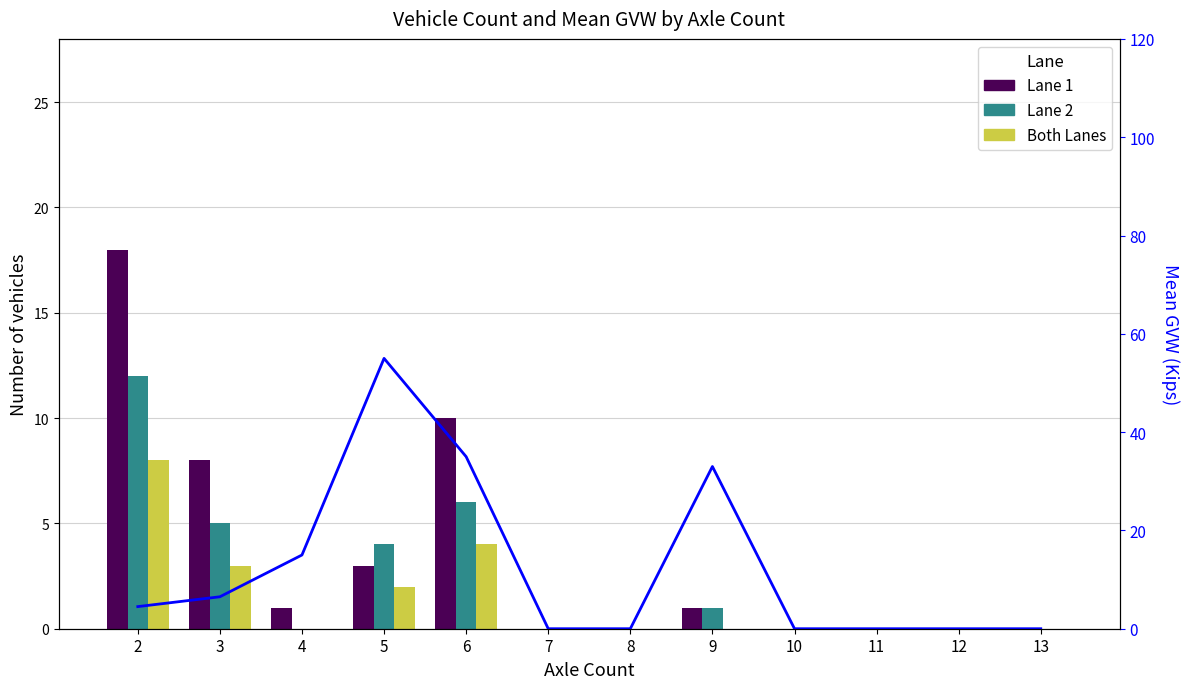

The value of Lane 2 at 10 is 4.7. True or false?

False